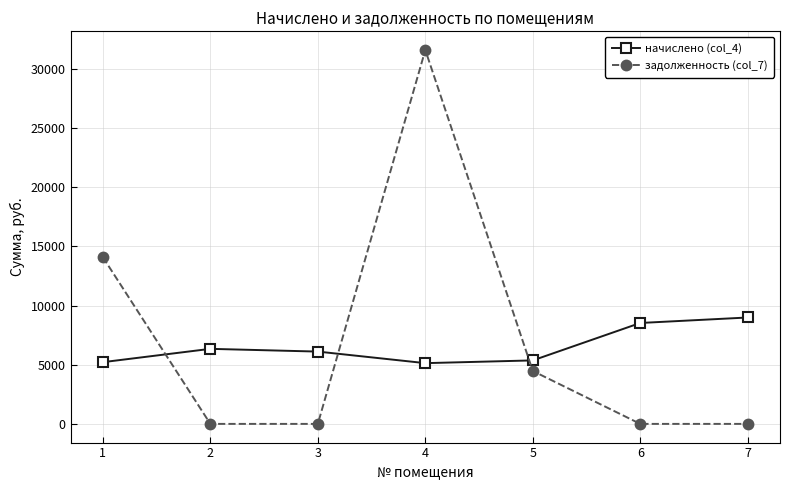

How many lines are shown in the chart?

2